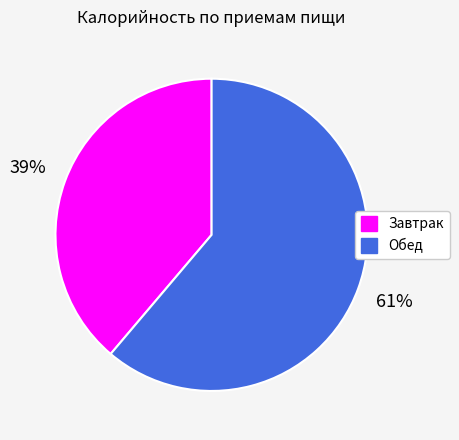

The Завтрак slice represents 39% of the pie. True or false?

True